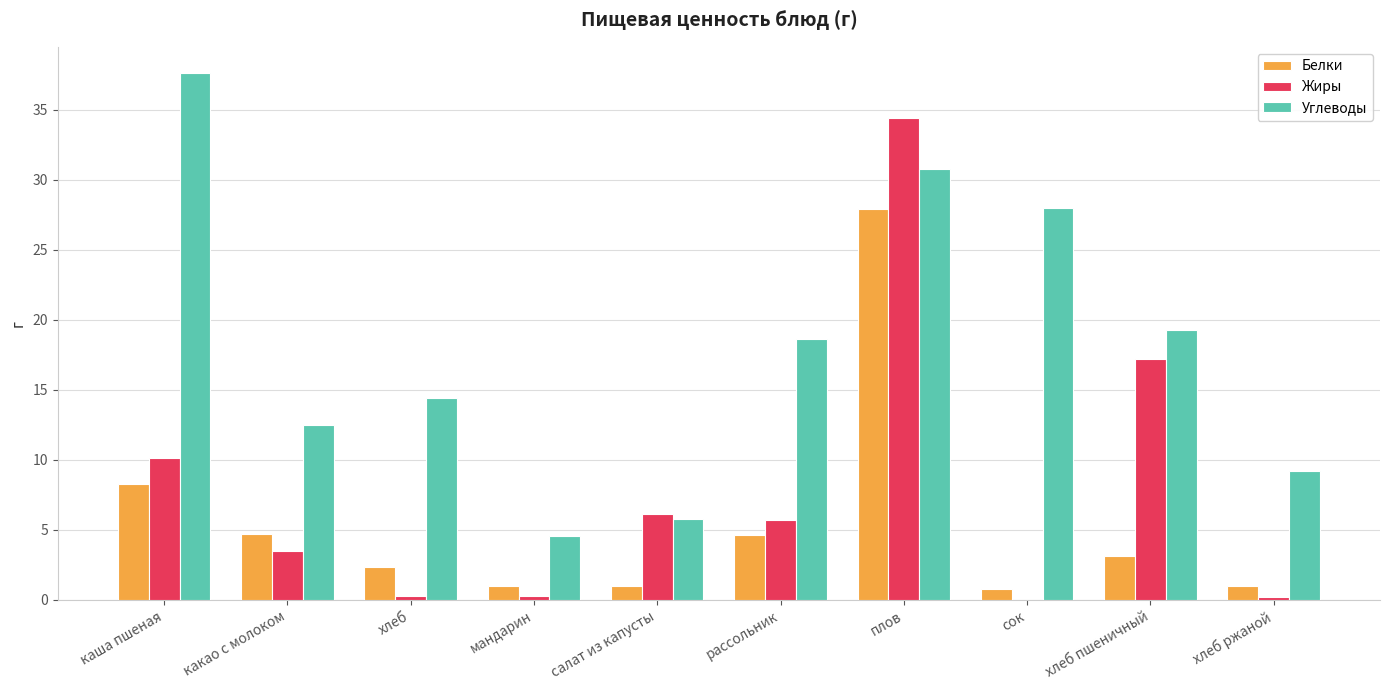

The value of Углеводы at сок is 28.0. True or false?

True